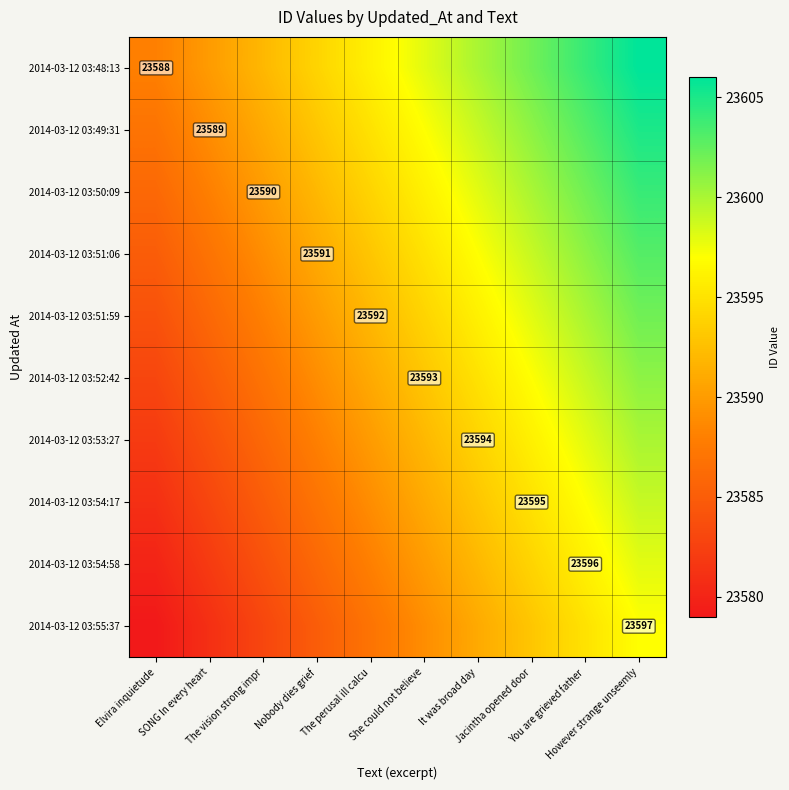

What is the sum of the 2014-03-12 03:50:09 values at Elvira inquietude and However strange unseemly?

47190